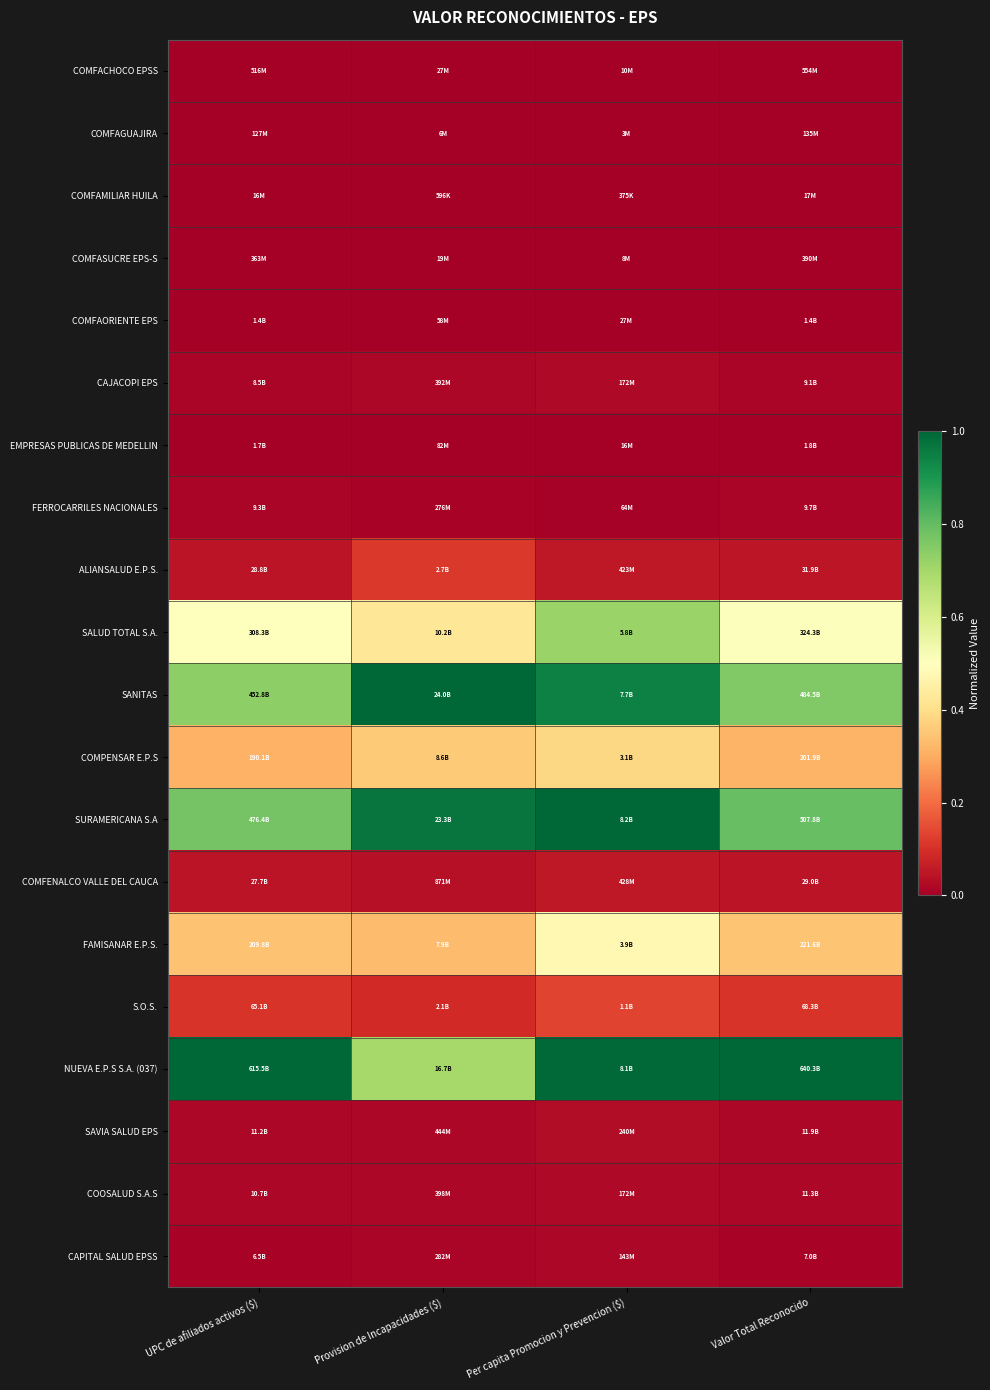

Count the number of categories in the chart.

4